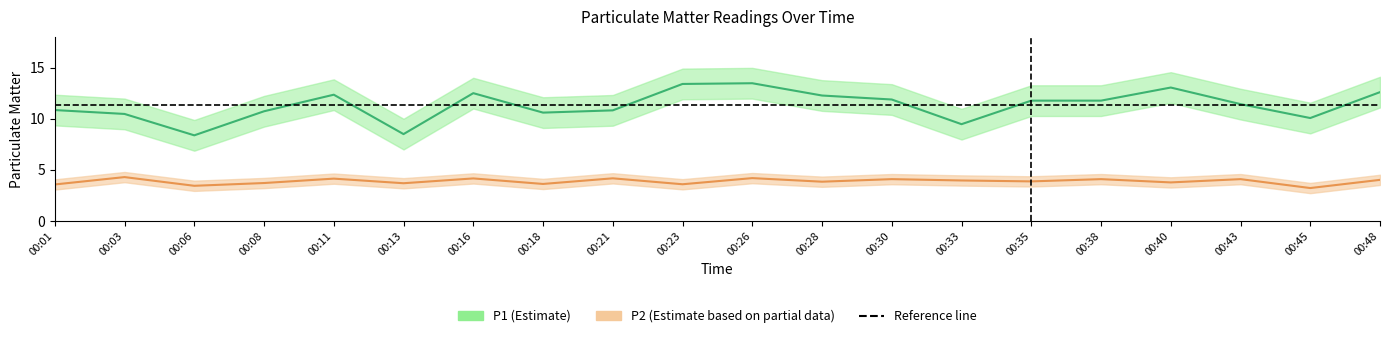

What are all the series names shown in the legend?

P1, P2